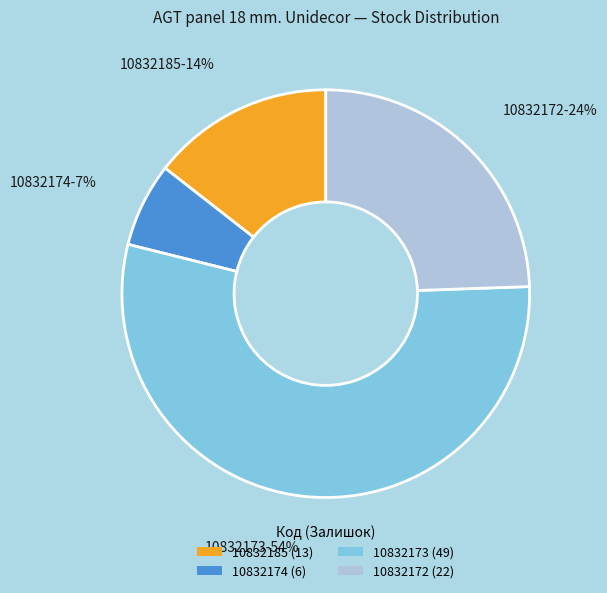

Is 10832173 the majority of the pie?

Yes